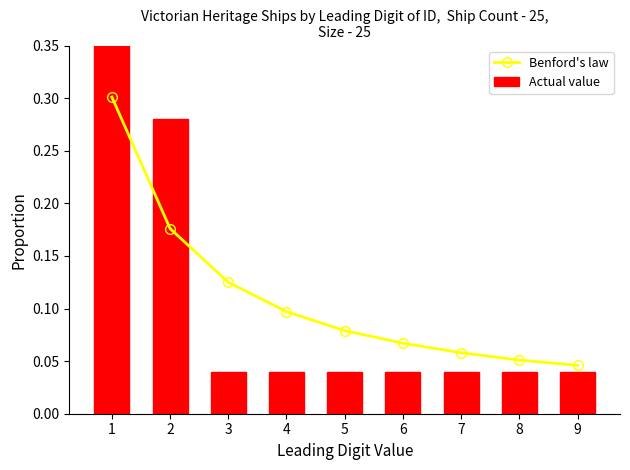

What is the value of the Benford's law bar at the 2nd from the left?

0.2